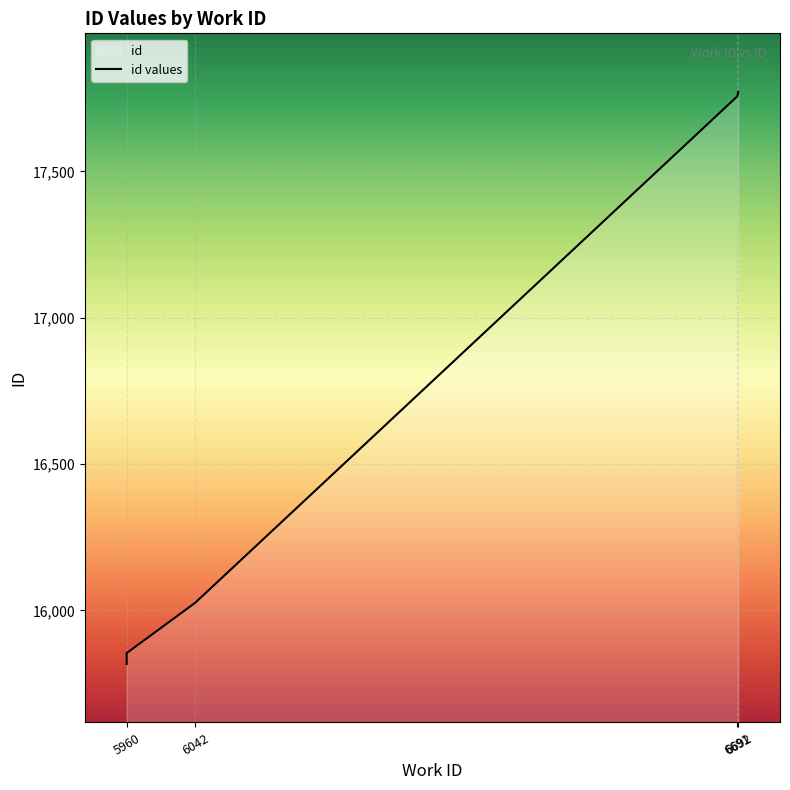

The value at 5960 is 15848. True or false?

True